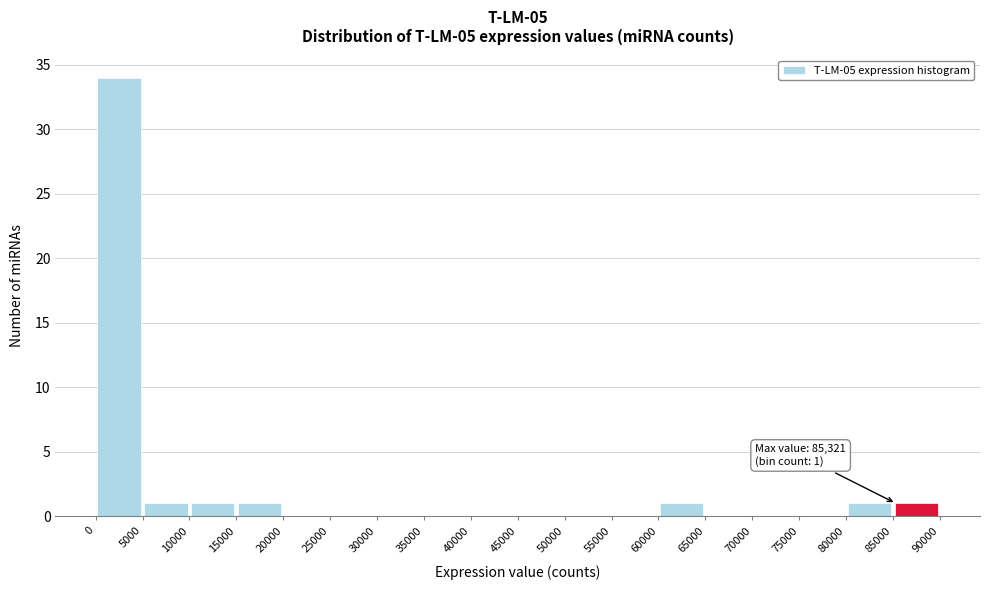

Which range on the x-axis has the tallest bar?

0 to 5000